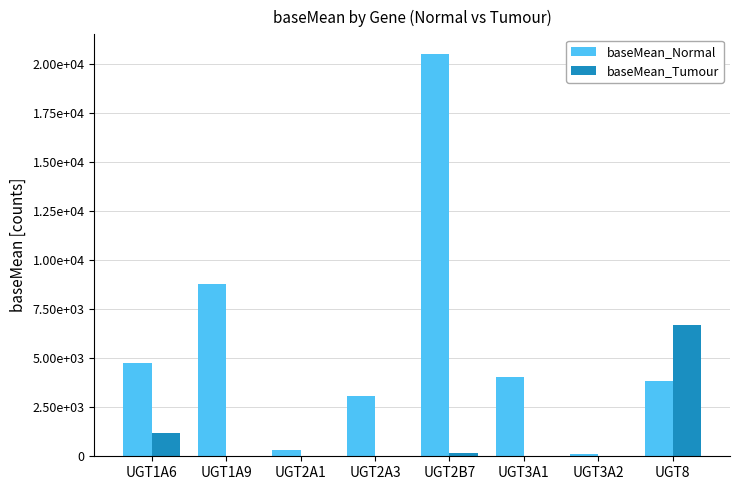

What are all the series names shown in the legend?

baseMean_Normal, baseMean_Tumour